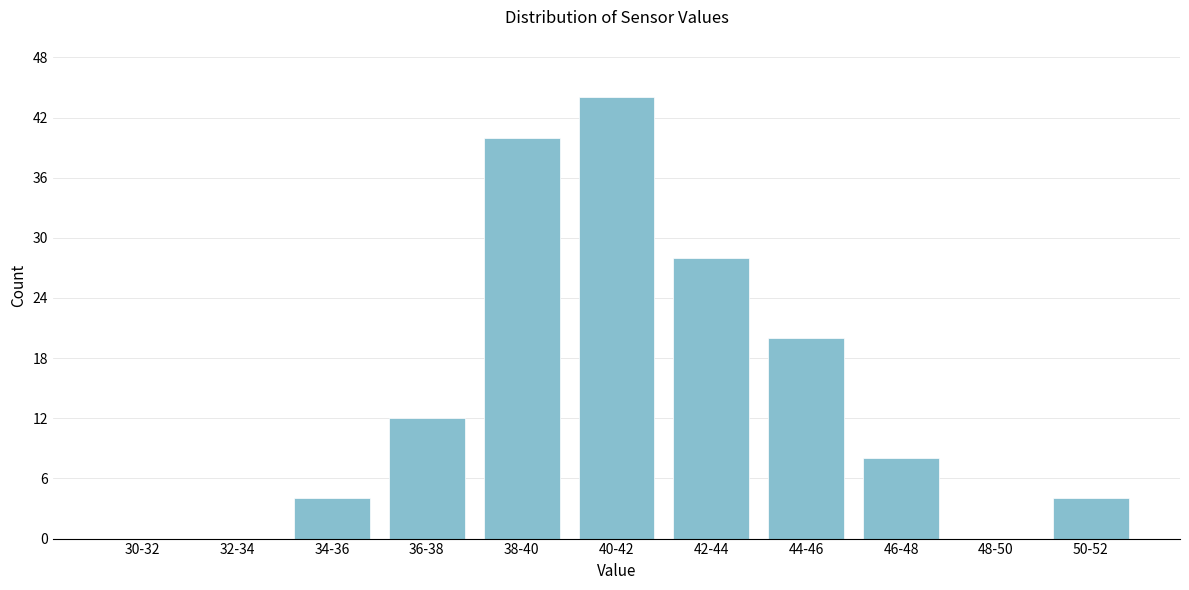

Reading left to right, what are all the values shown in this chart?

30-32=0	32-34=0	34-36=4	36-38=12	38-40=40	40-42=44	42-44=28	44-46=20	46-48=8	48-50=0	50-52=4